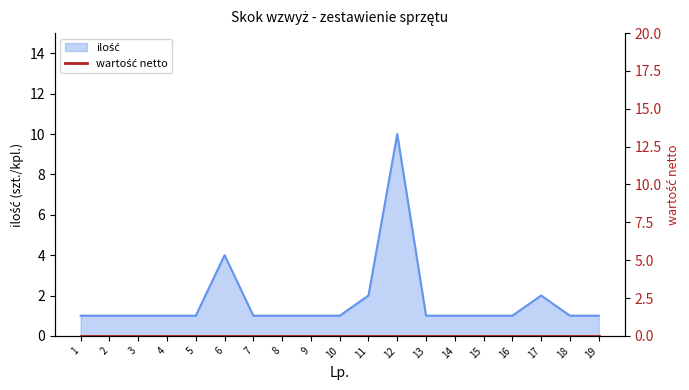

Between 16 and 14, which is larger?

16